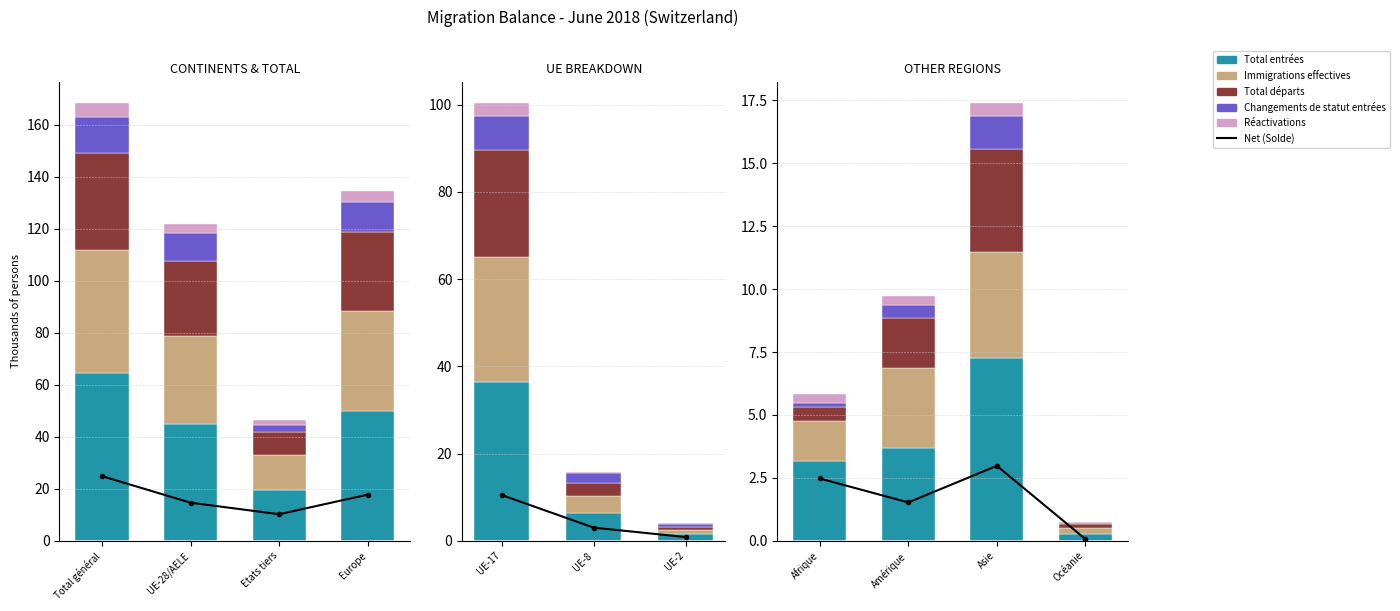

What is the difference between the second highest and minimum values in the Immigrations effectives series?

24.7